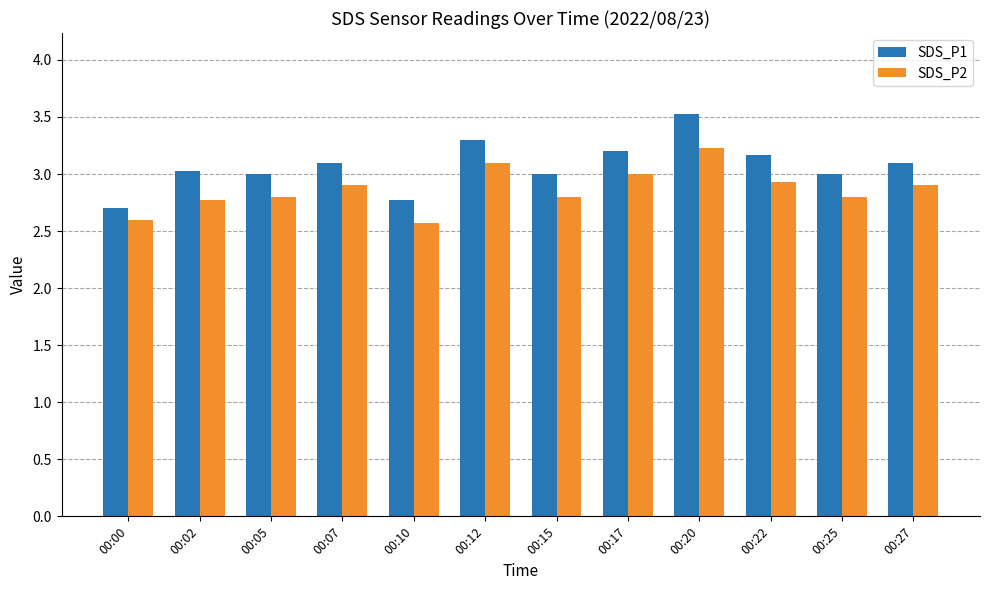

How many SDS_P2 values are between 2 and 3?

10